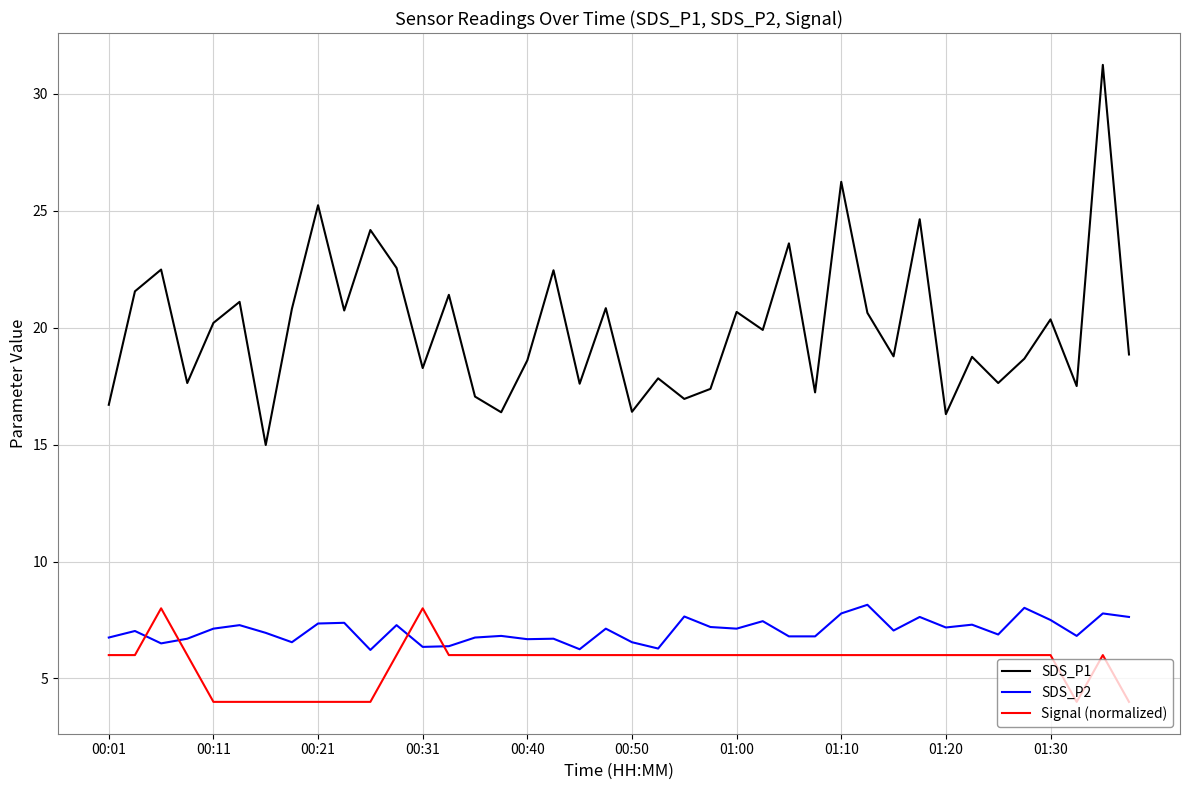

Which series has the widest spread of values?

SDS_P1